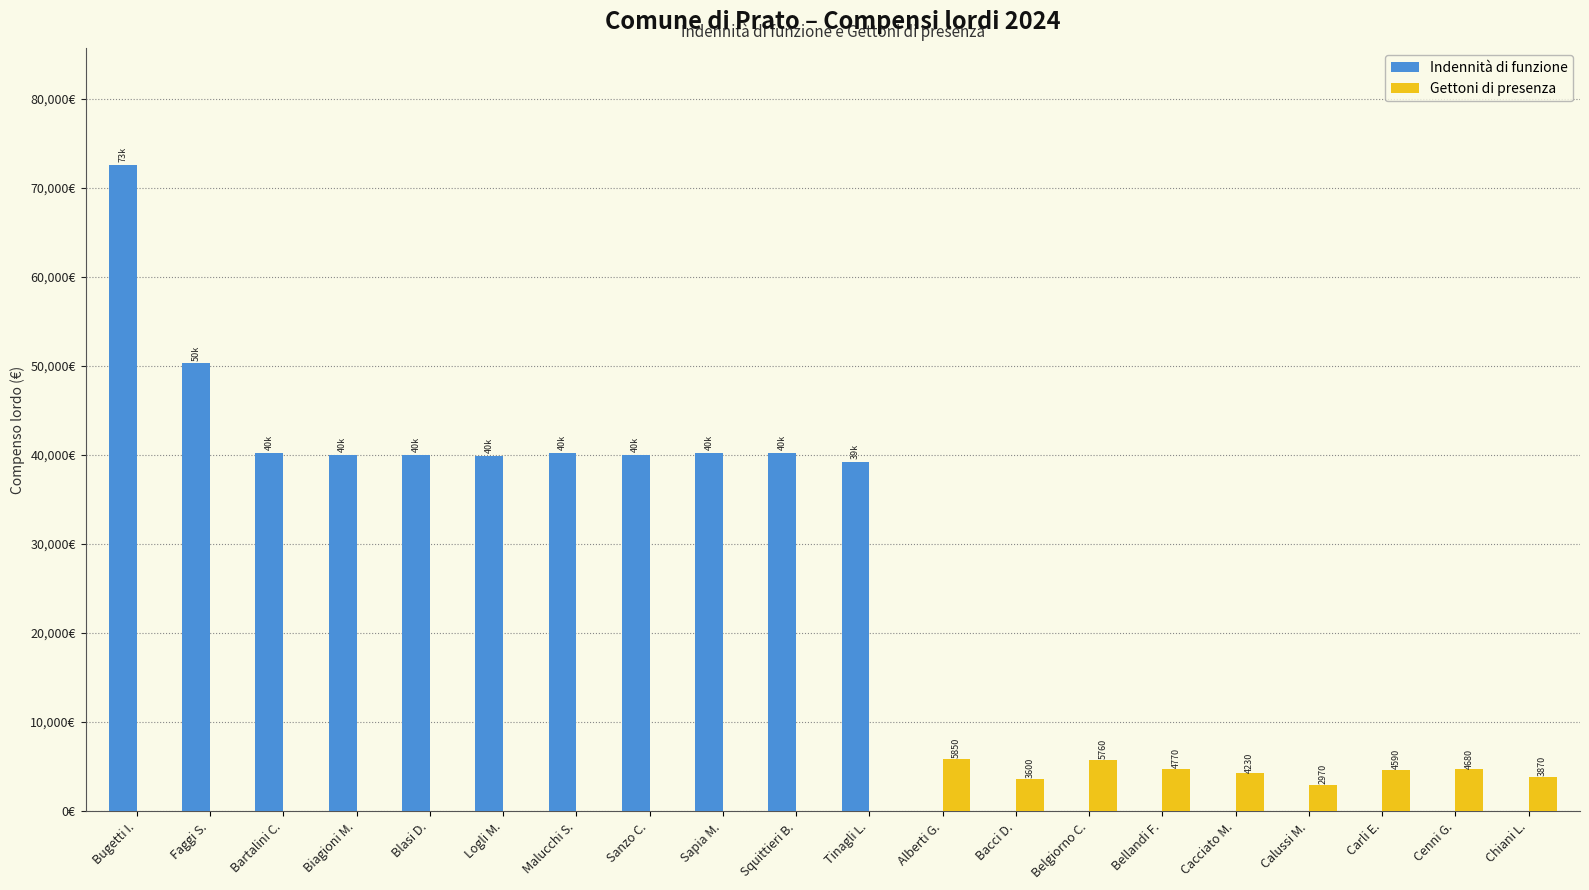

Rank the series by their maximum value, from lowest to highest.

Gettoni di presenza, Indennità di funzione